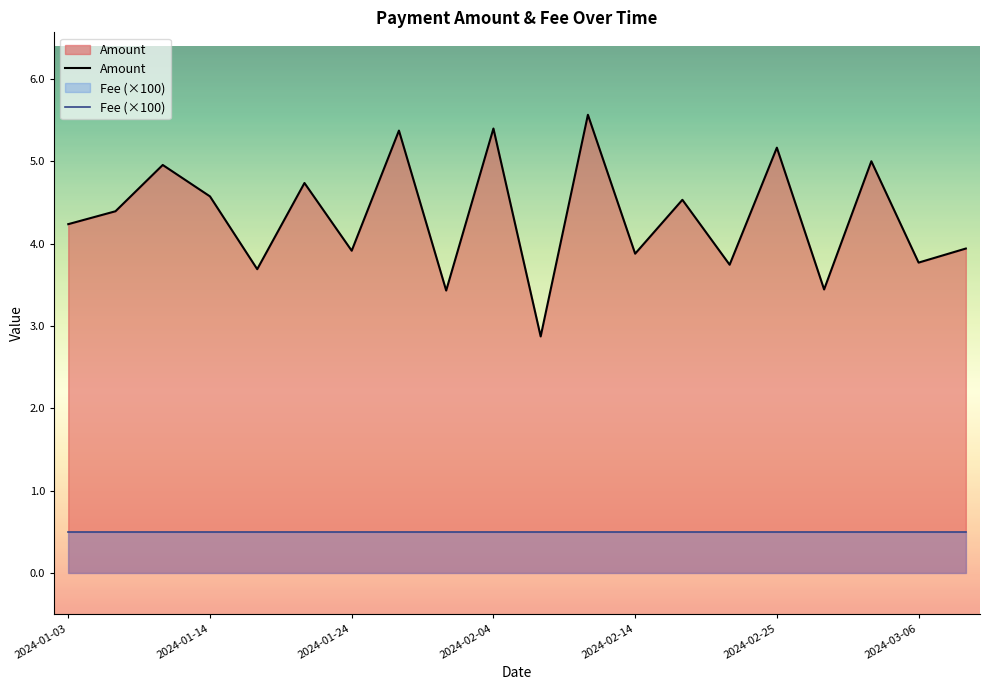

Which series has the largest total across all categories?

Amount